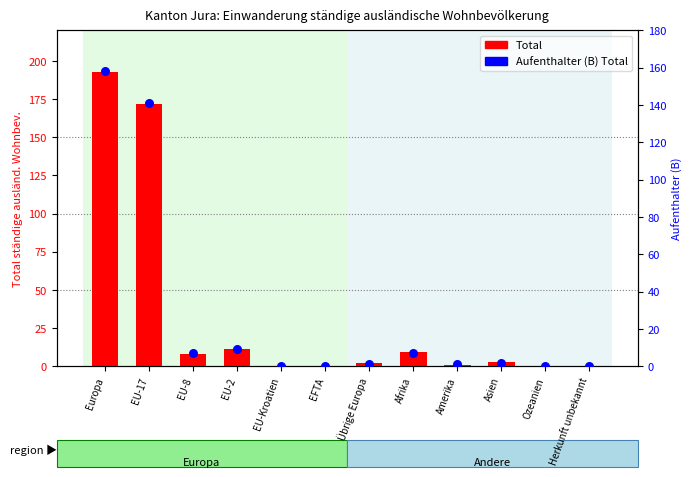

Which series reaches the maximum Y coordinate?

Total